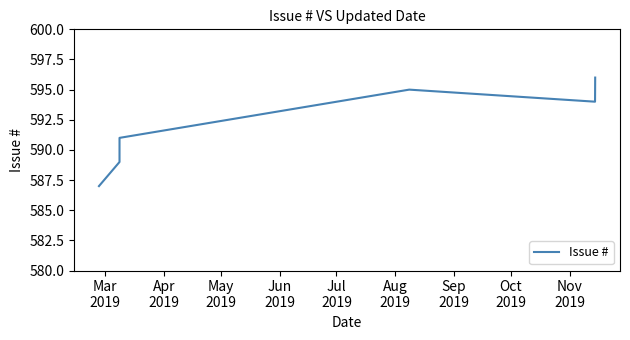

What is the minimum value shown in the chart?

587